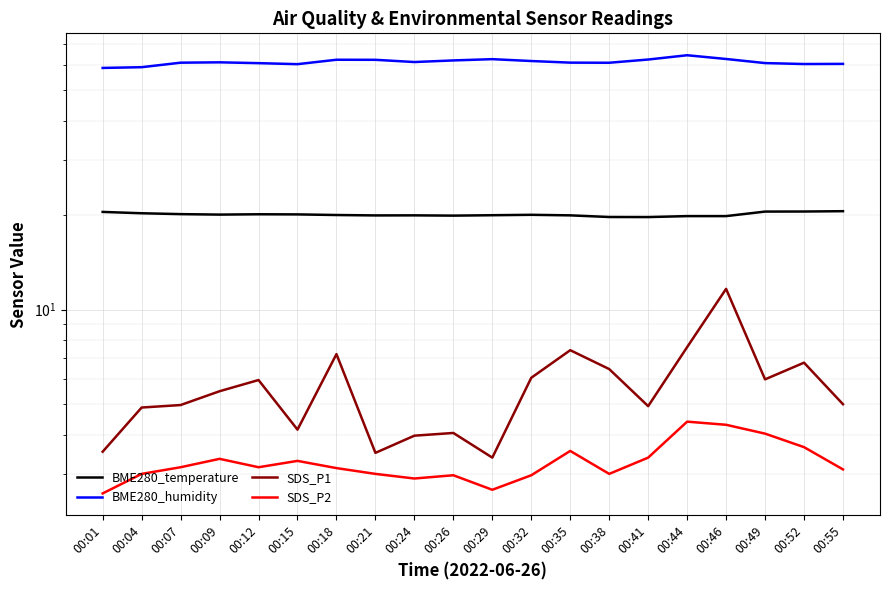

What is the average value of the SDS_P2 series?

3.3